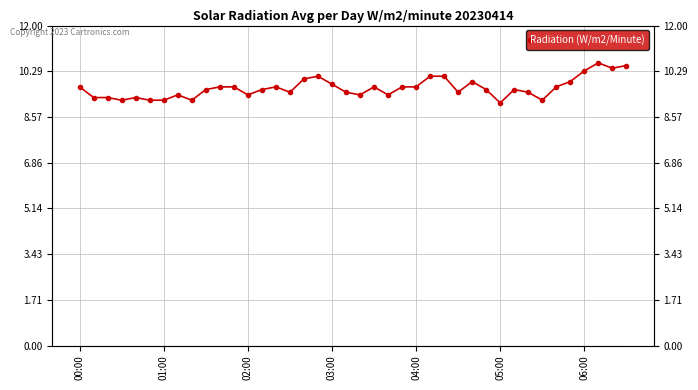

At how many categories does at least one series exceed 9?

40